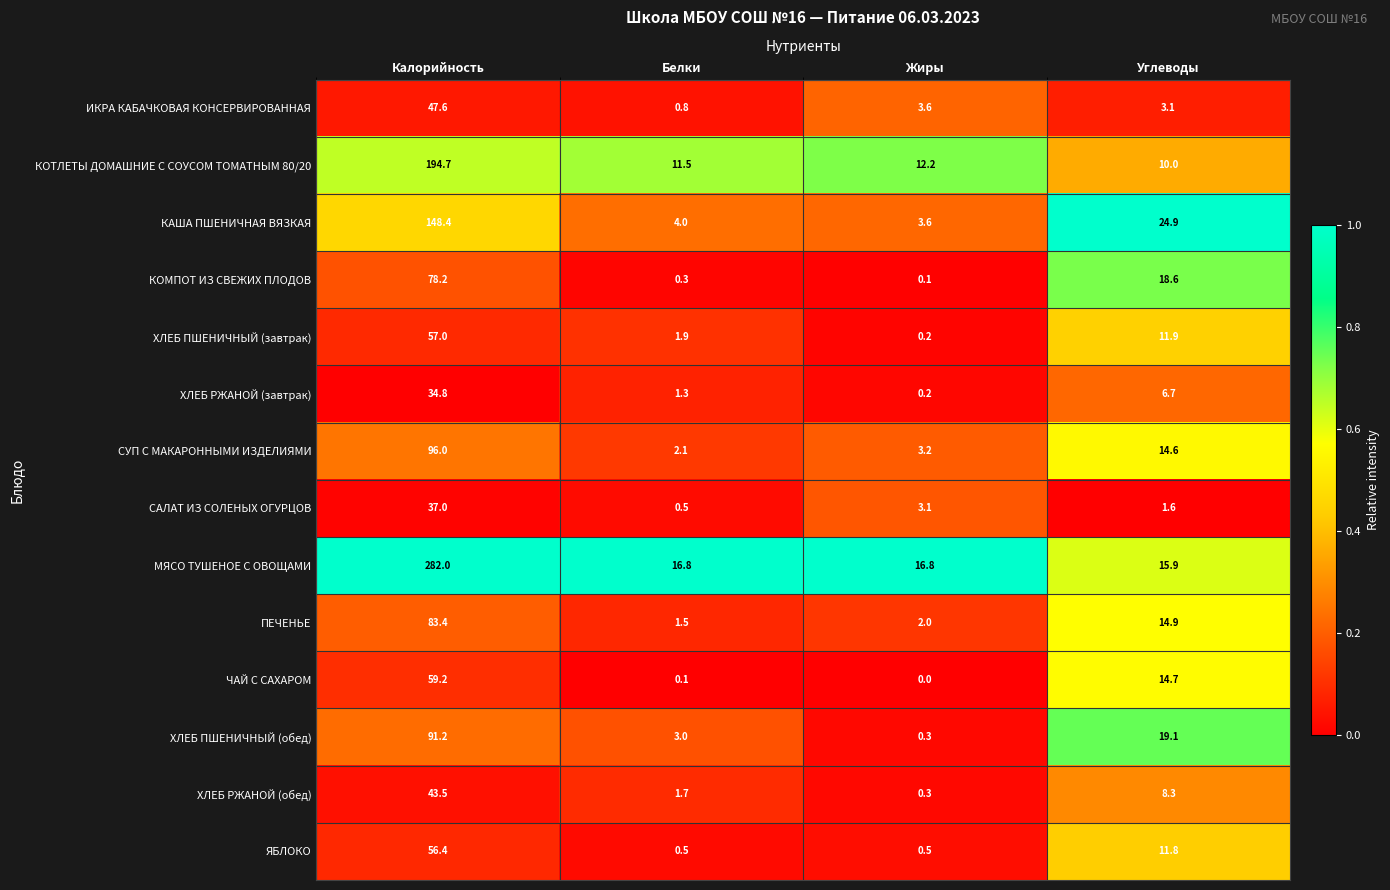

What is the maximum value shown in the chart?

282.0